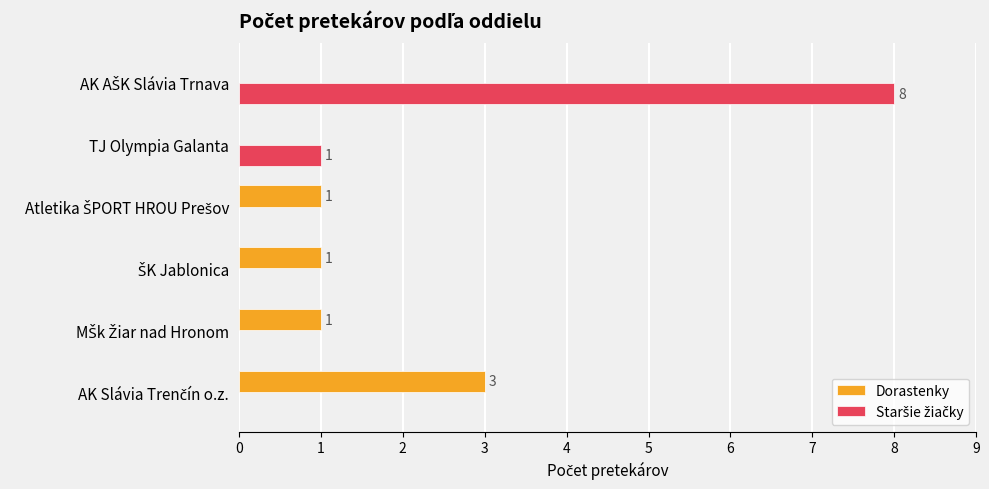

What is the maximum value shown in the chart?

8